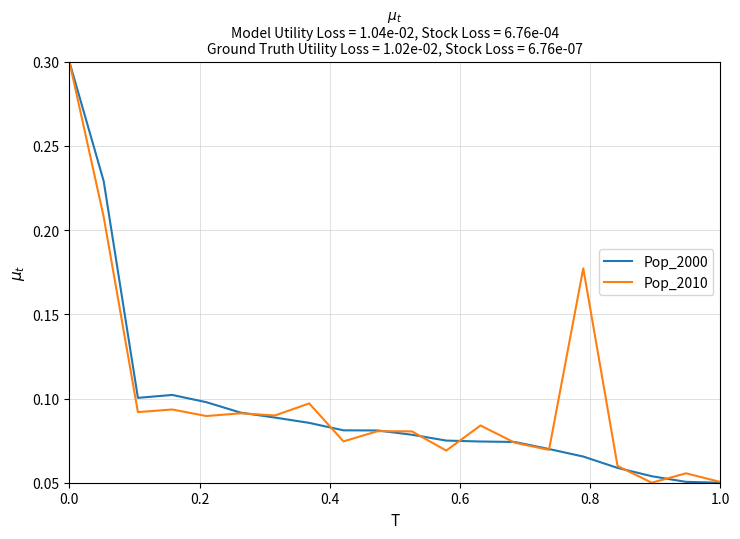

What is the highest value of the Pop_2010 series?

0.3